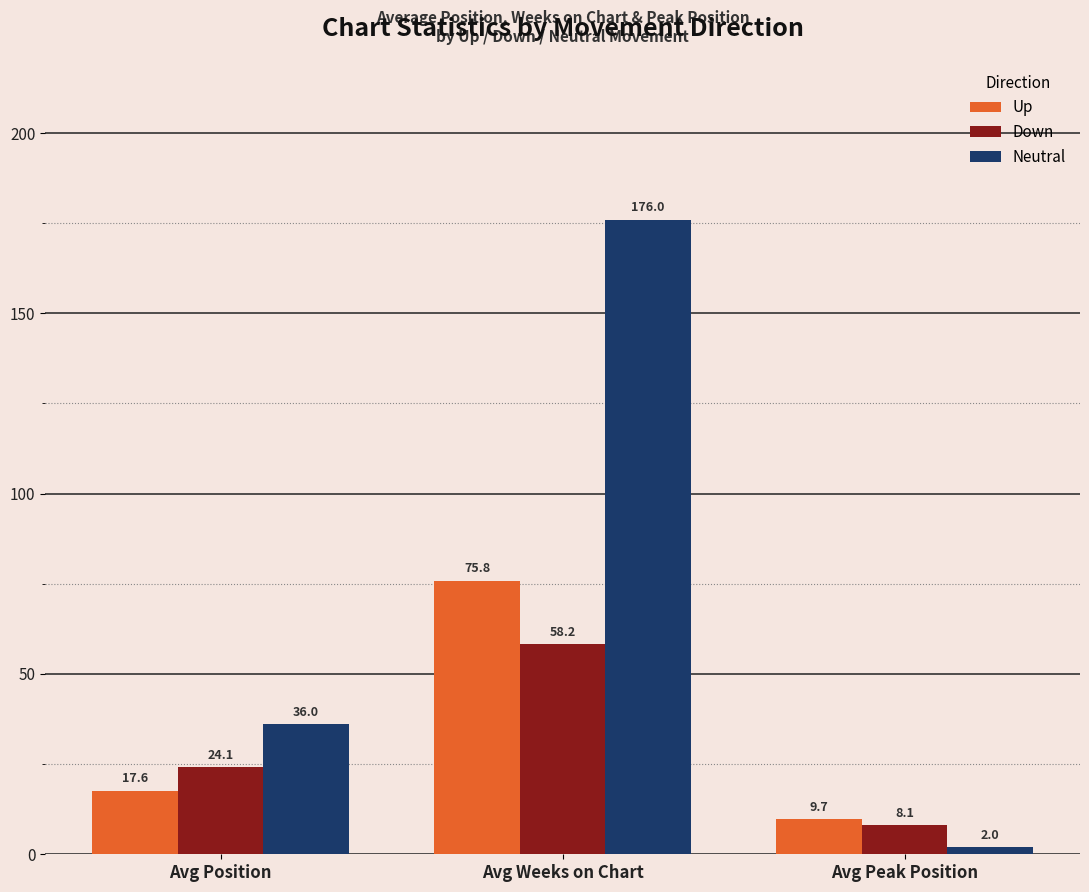

Reading left to right, what are all the values shown in this chart?

Up: 17.6	75.8	9.7
Down: 24.1	58.2	8.1
Neutral: 36.0	176.0	2.0